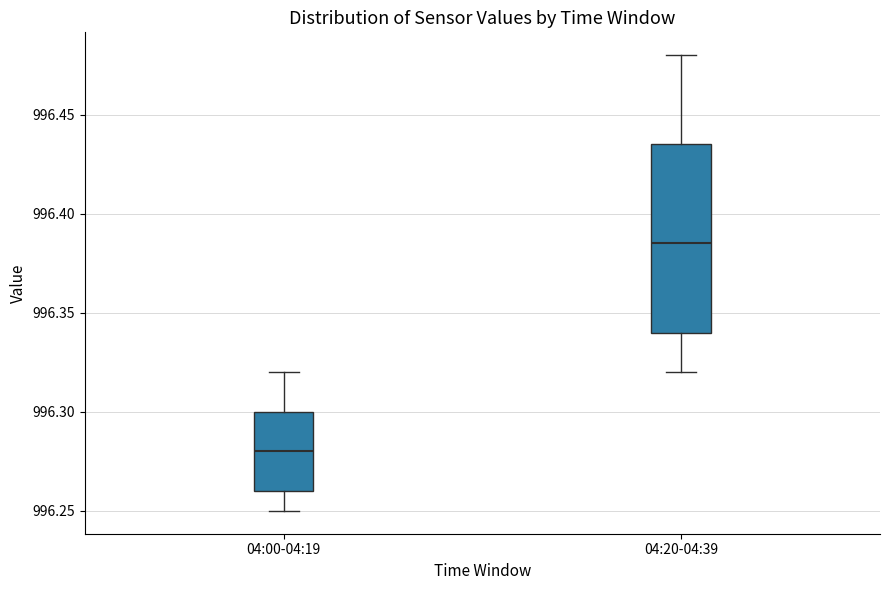

Which box has the lowest median line?

04:00-04:19